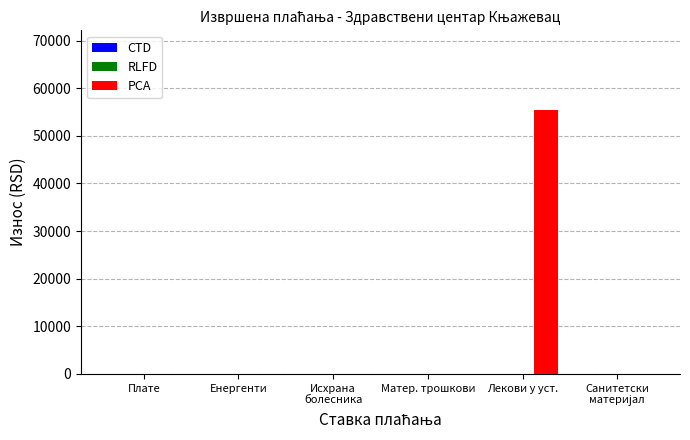

The chart shows a value of -30603.8 at Енергенти. True or false?

False